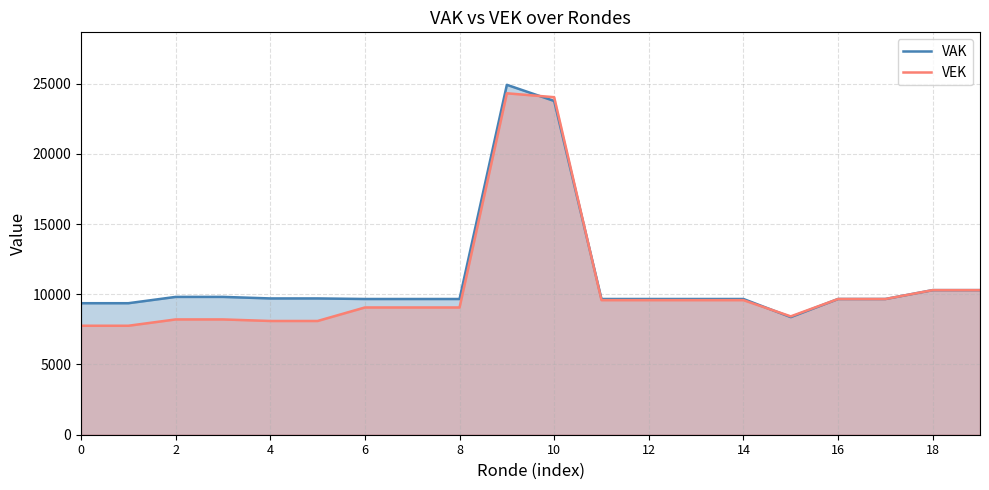

Reading right to left, transcribe all the data shown in this chart.

VAK: 10296	10296	9664	9664	8374	9664	9664	9664	9664	23764	24914	9664	9664	9664	9704	9704	9814	9814	9364	9364
VEK: 10296	10296	9664	9664	8428	9582	9582	9582	9582	24033	24311	9061	9061	9061	8099	8099	8209	8209	7759	7759